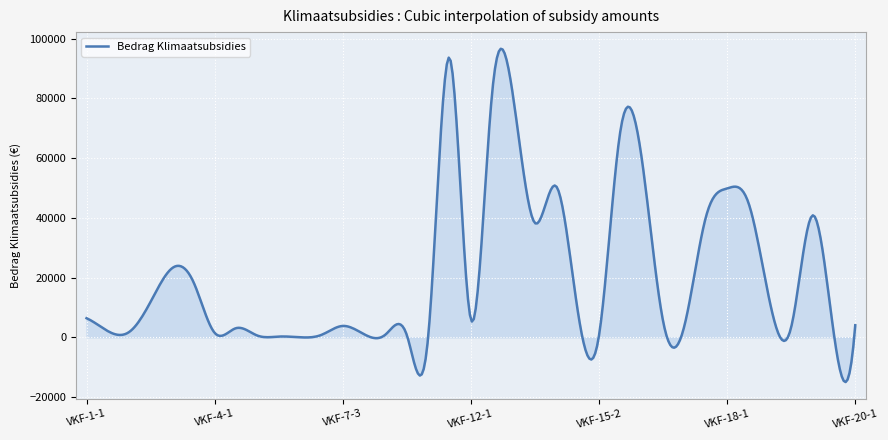

What is the greatest value displayed?

96585.5